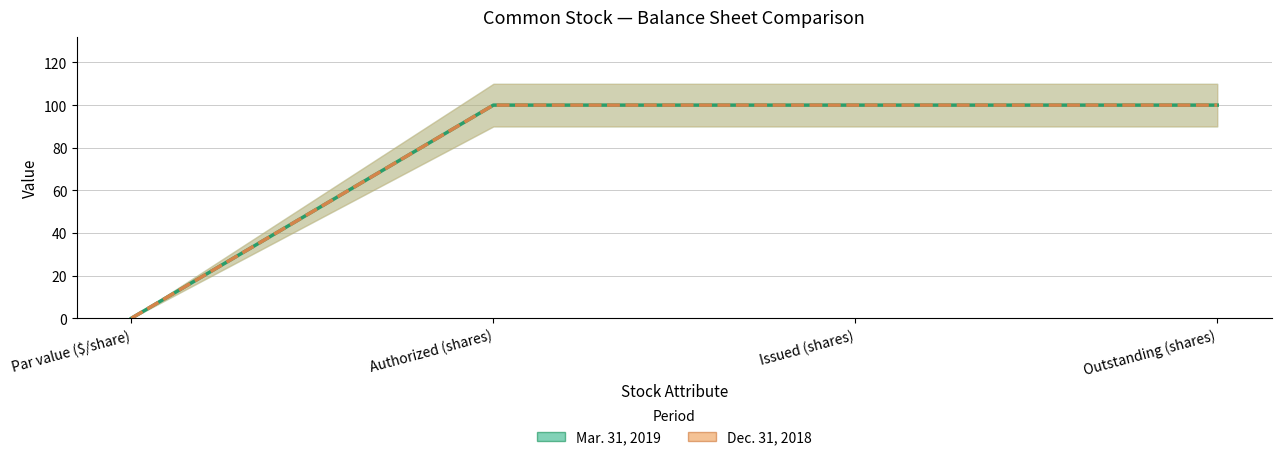

Which category has the lowest value across all series?

Par value ($/share)